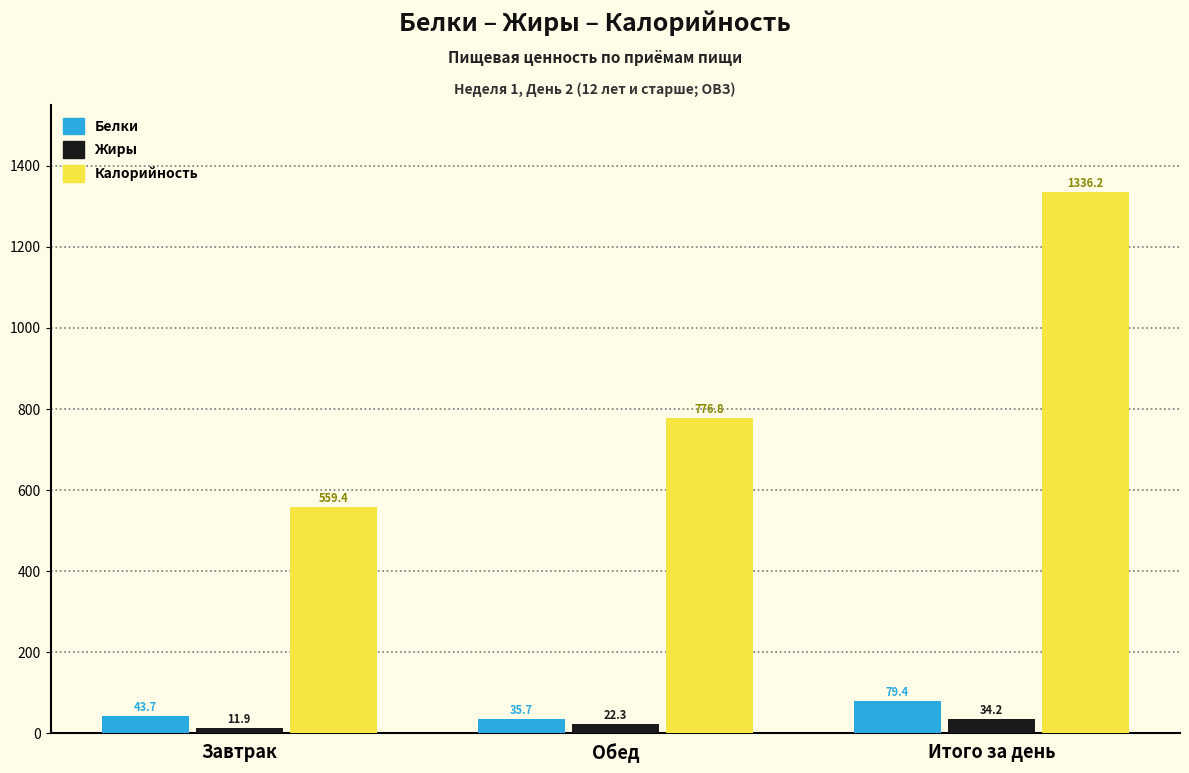

At Завтрак, list the series in order from largest to smallest.

Калорийность, Белки, Жиры